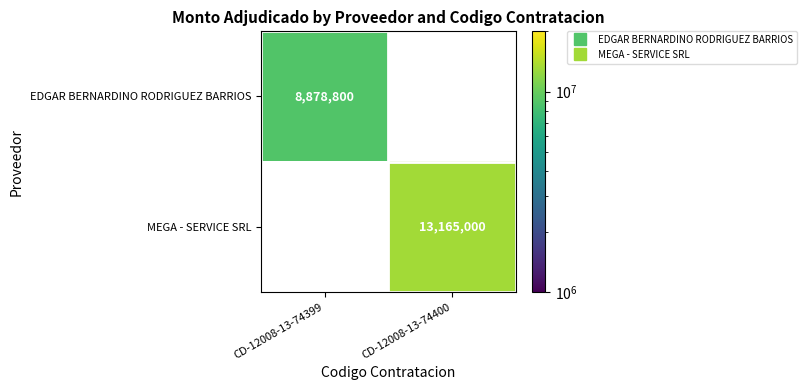

Read the MEGA - SERVICE SRL value at CD-12008-13-74400.

13165000.0